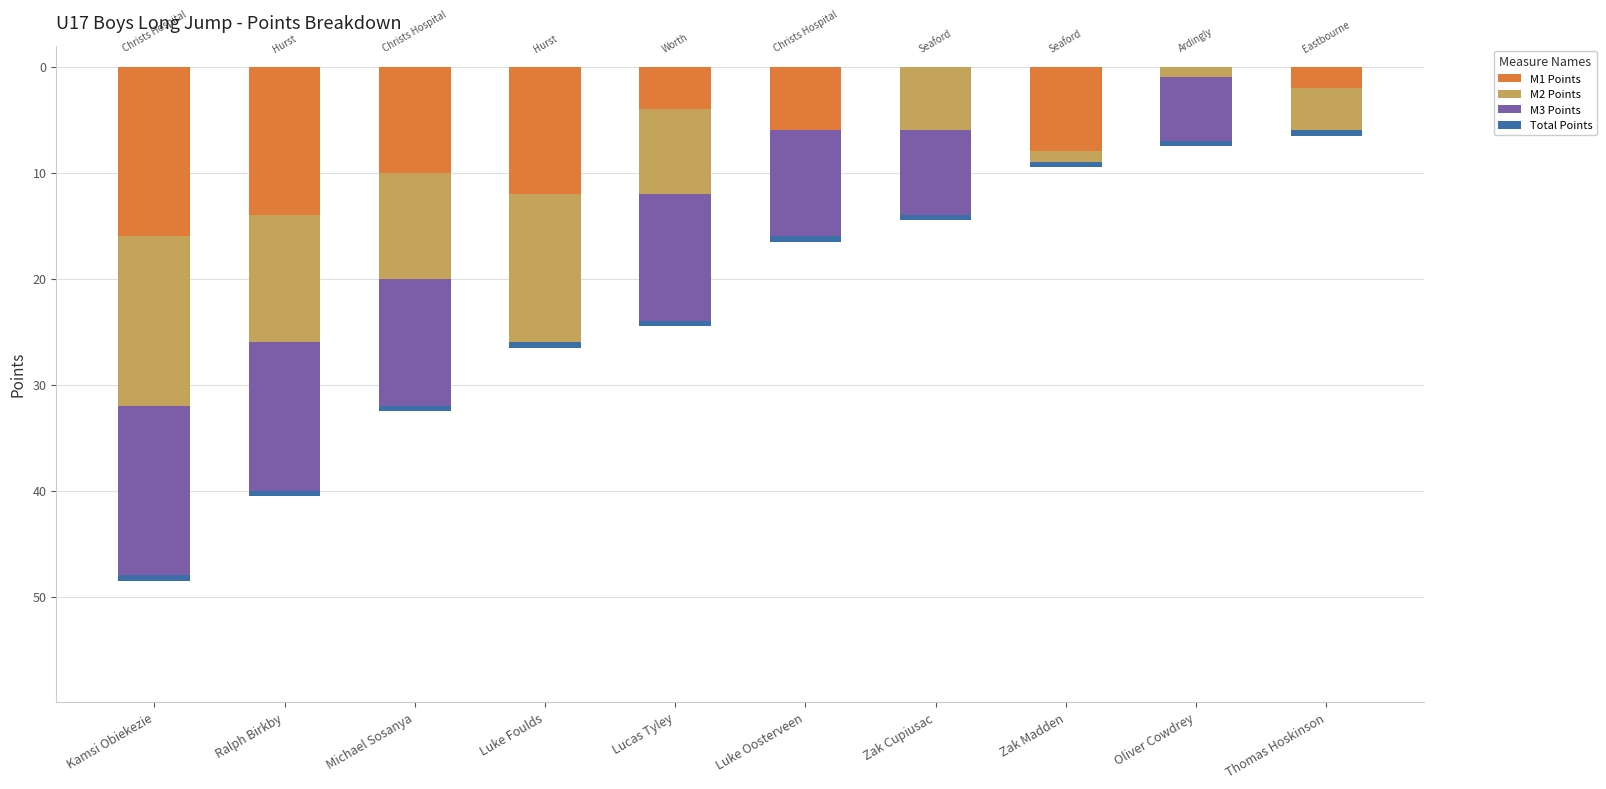

What is the difference between the maximum and minimum values in the M2 Points series?

16.0